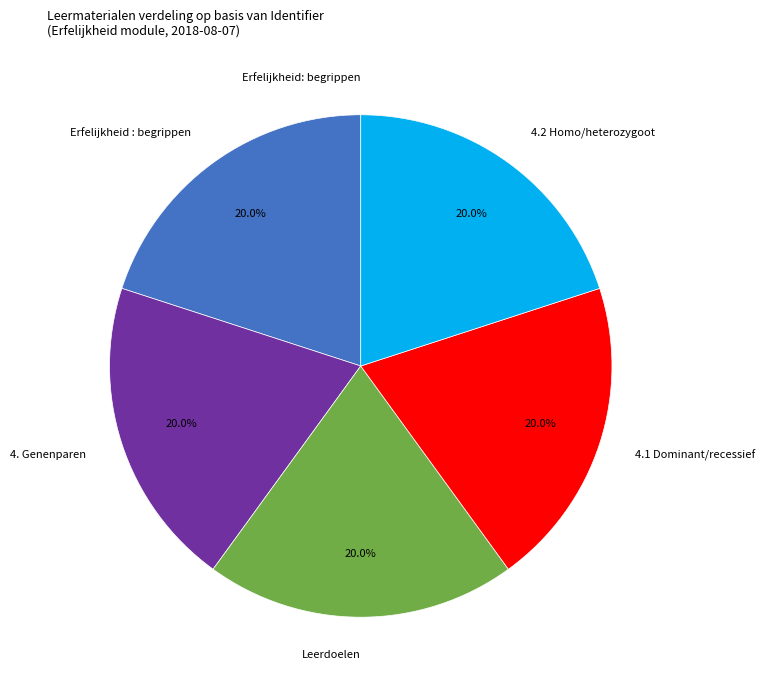

What percentage is NOT represented by Erfelijkheid : begrippen?

80.0%